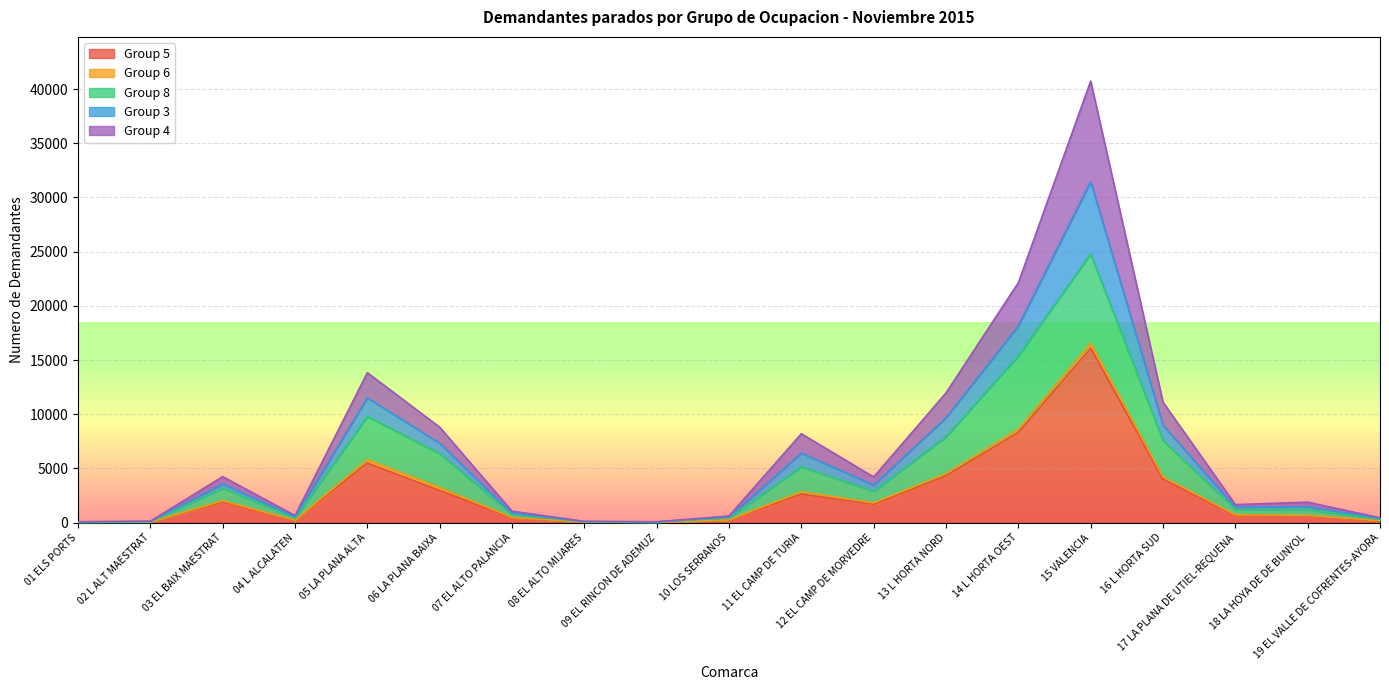

At which label does Group 3 reach its peak?

15 VALENCIA